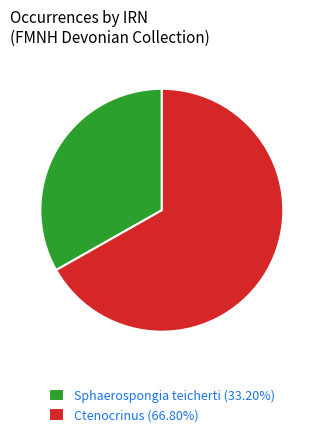

Approximately how many times larger is the value at Ctenocrinus (66.80%) compared to Sphaerospongia teicherti (33.20%)?

2.0